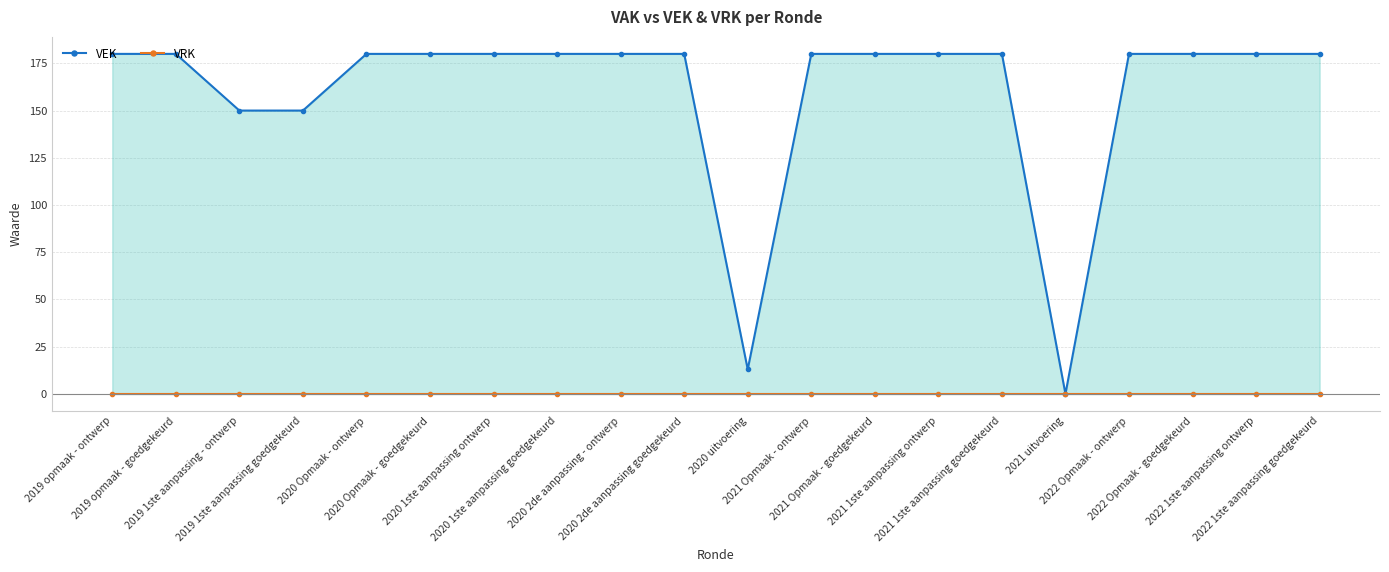

True or false: VEK and VRK cross at least once.

False